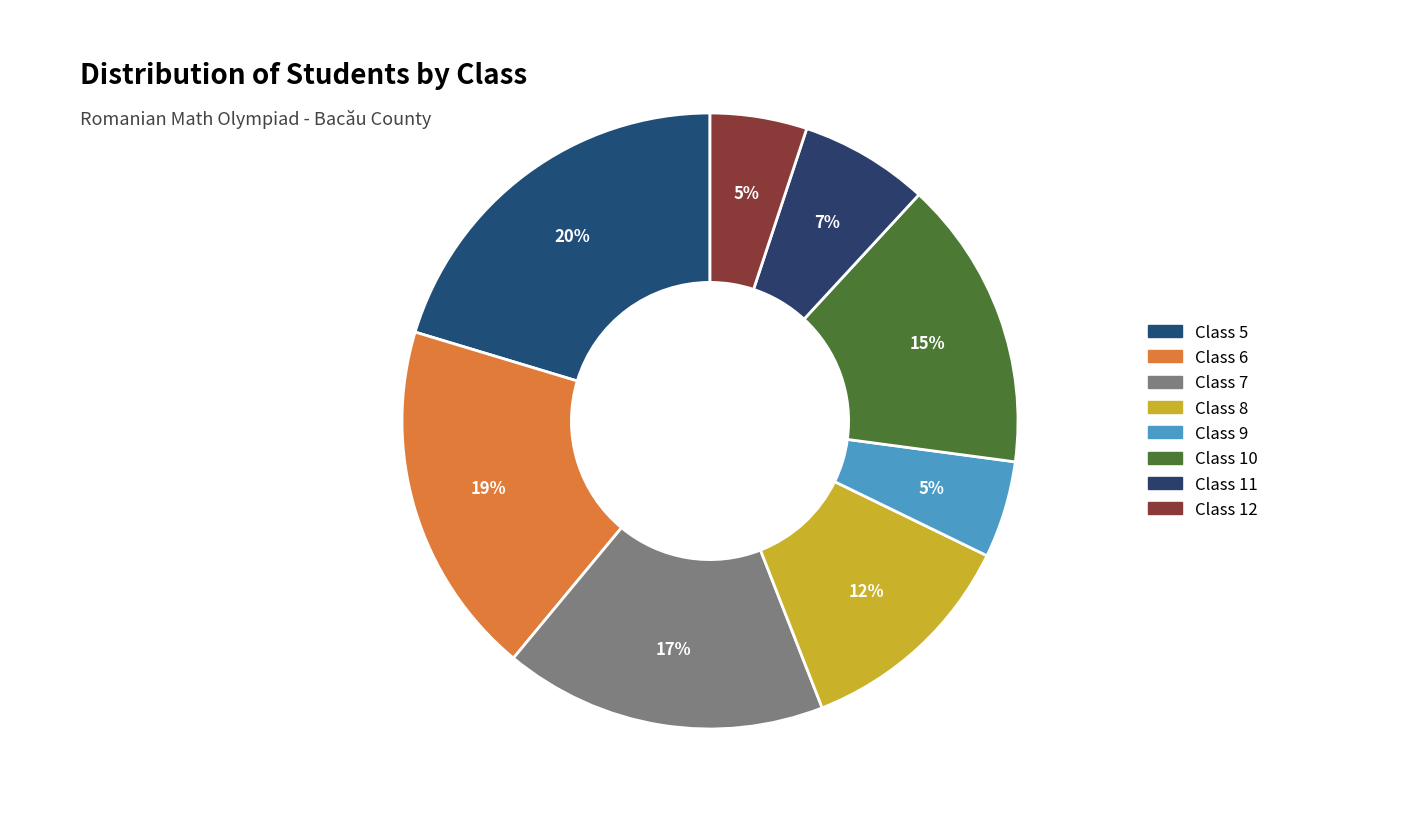

Is there any slice that represents more than half of the pie?

No